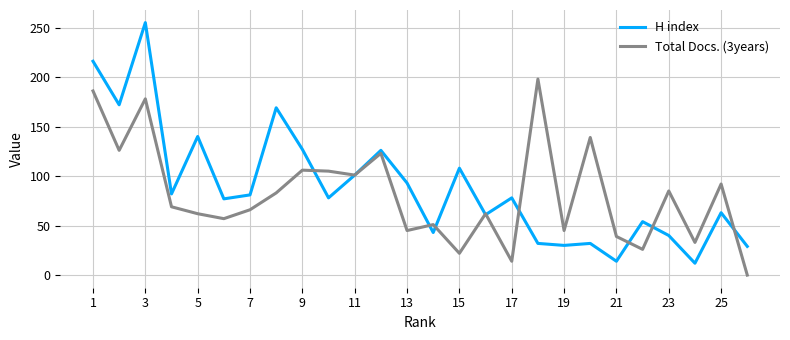

What is the difference between the second highest and minimum values in the Total Docs. (3years) series?

186